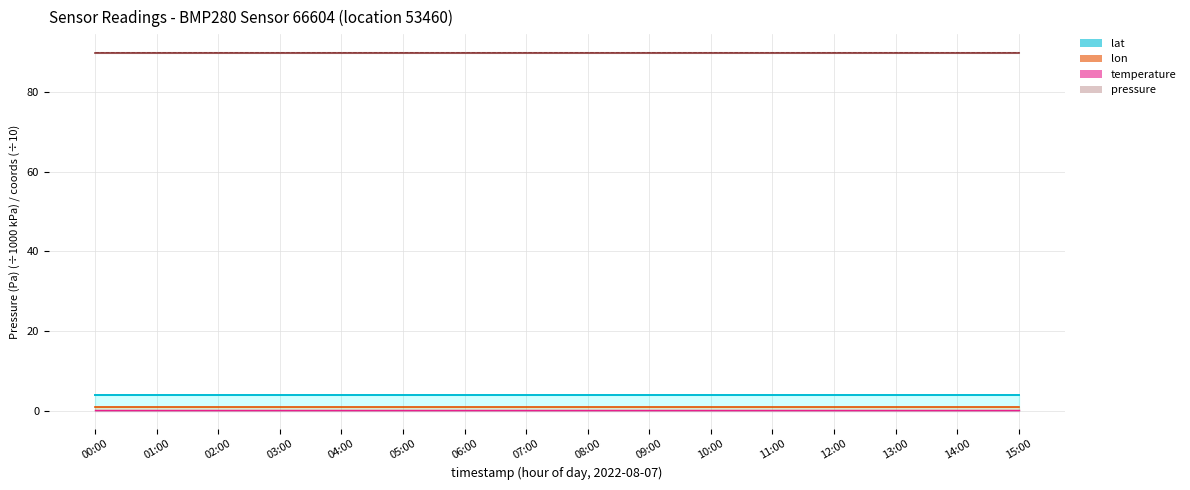

At which category is the sum across all series the highest?

00:00